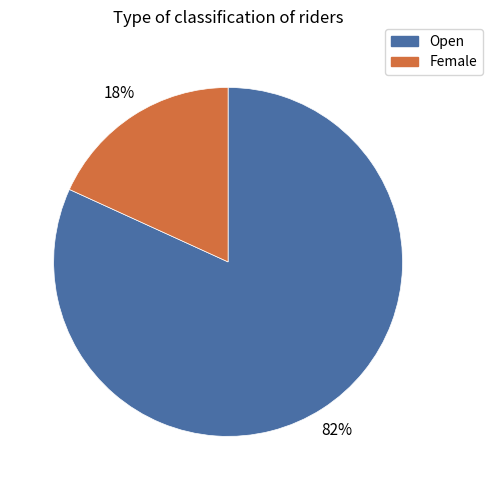

Is Open the majority of the pie?

Yes